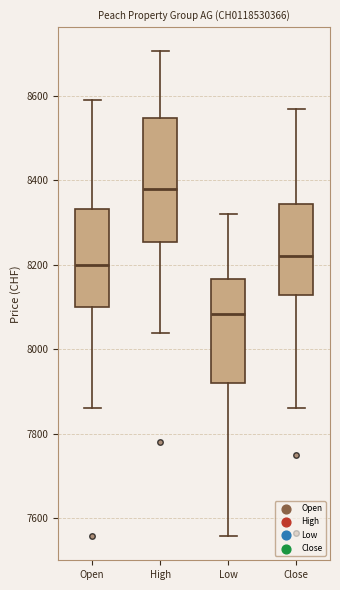

Comparing the boxes themselves (not the whiskers), which one is the tallest?

High